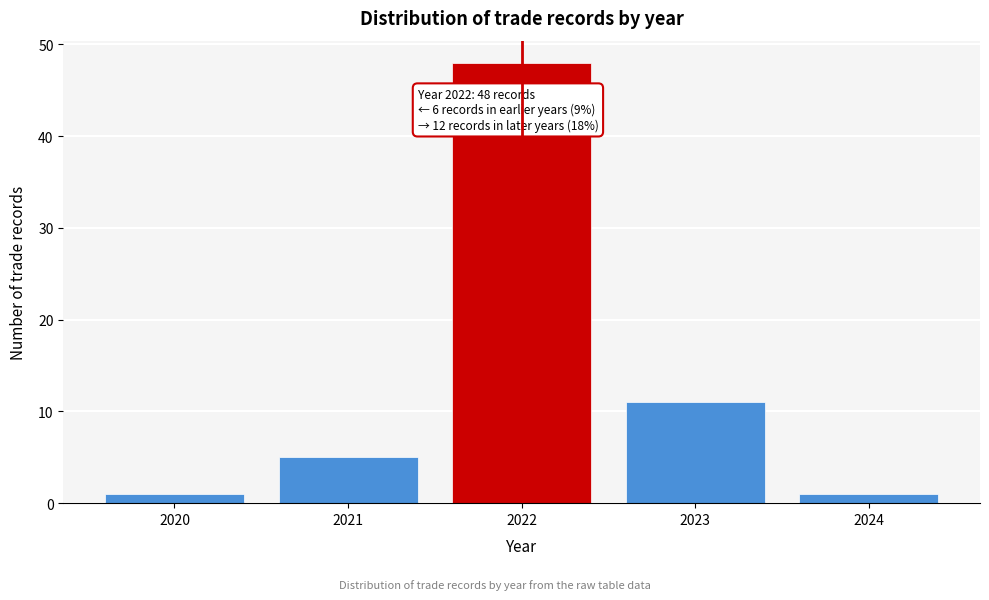

Reading left to right, transcribe all the data shown in this chart.

2020=1	2021=5	2022=48	2023=11	2024=1